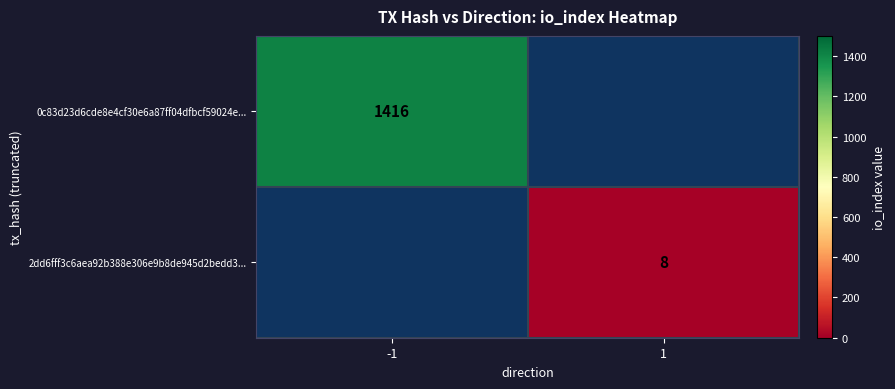

The 0c83d23d6cde8e4cf30e6a87ff04dfbcf59024e... series shows 977 at -1. True or false?

False